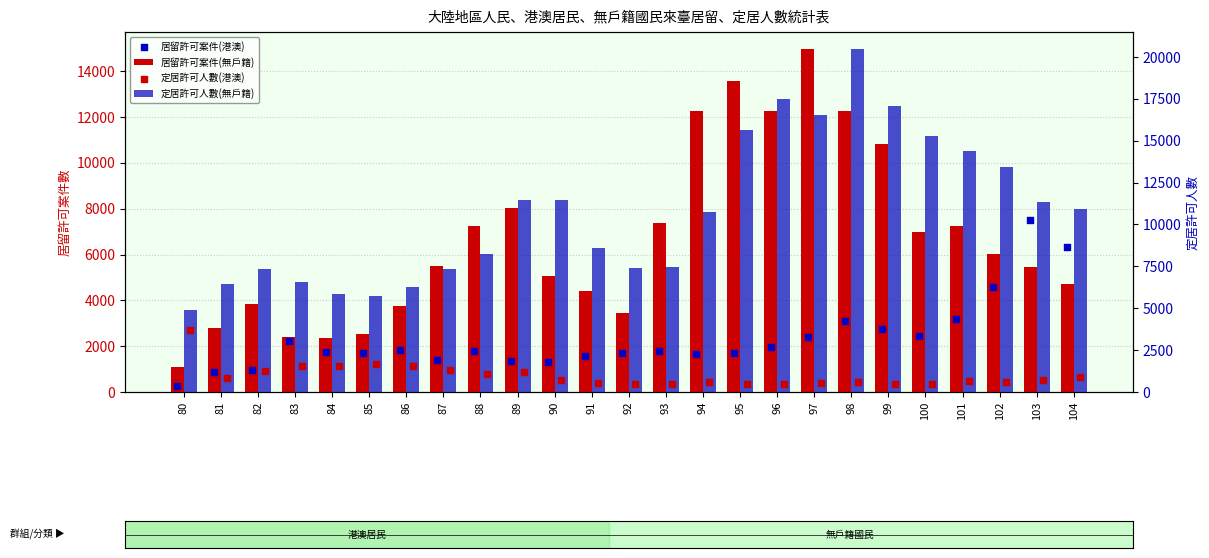

What are all the series names shown in the legend?

居留許可案件(無戶籍), 居留許可案件(港澳), 定居許可人數(無戶籍), 定居許可人數(港澳)